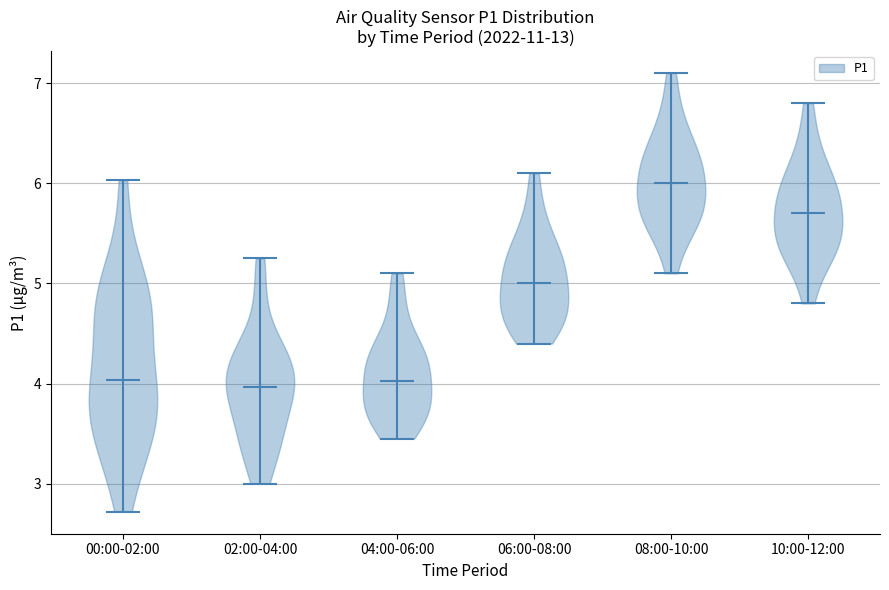

What is the lowest point the violin for 00:00-02:00 reaches on the y-axis? The values are not printed on the chart, so give them approximately, as read against the axis.

2.7